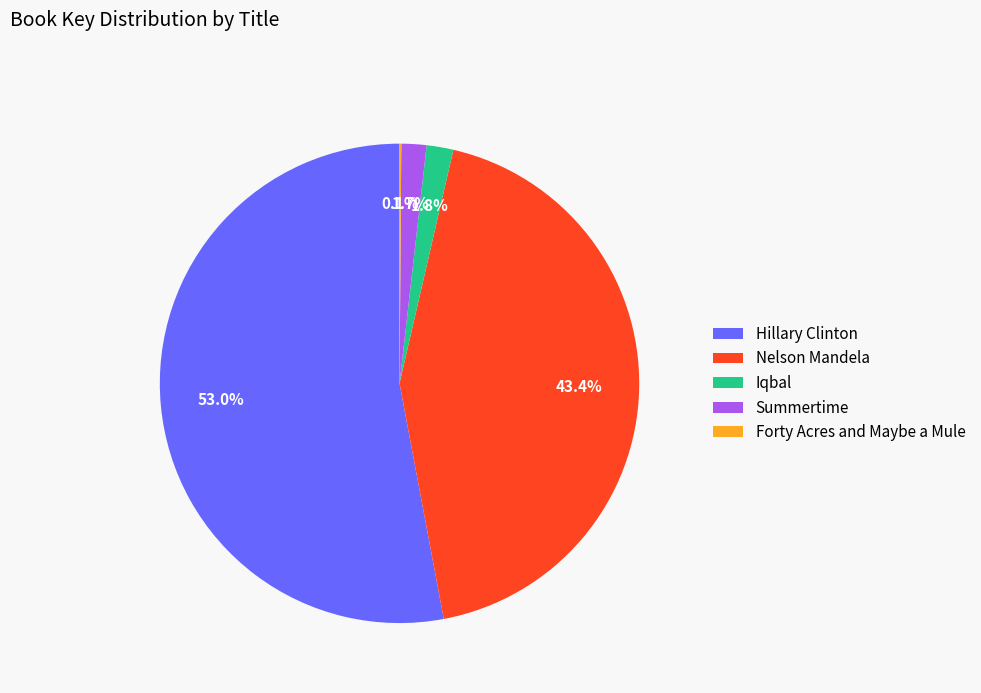

What percentage do Hillary Clinton and Nelson Mandela together represent?

96.4%